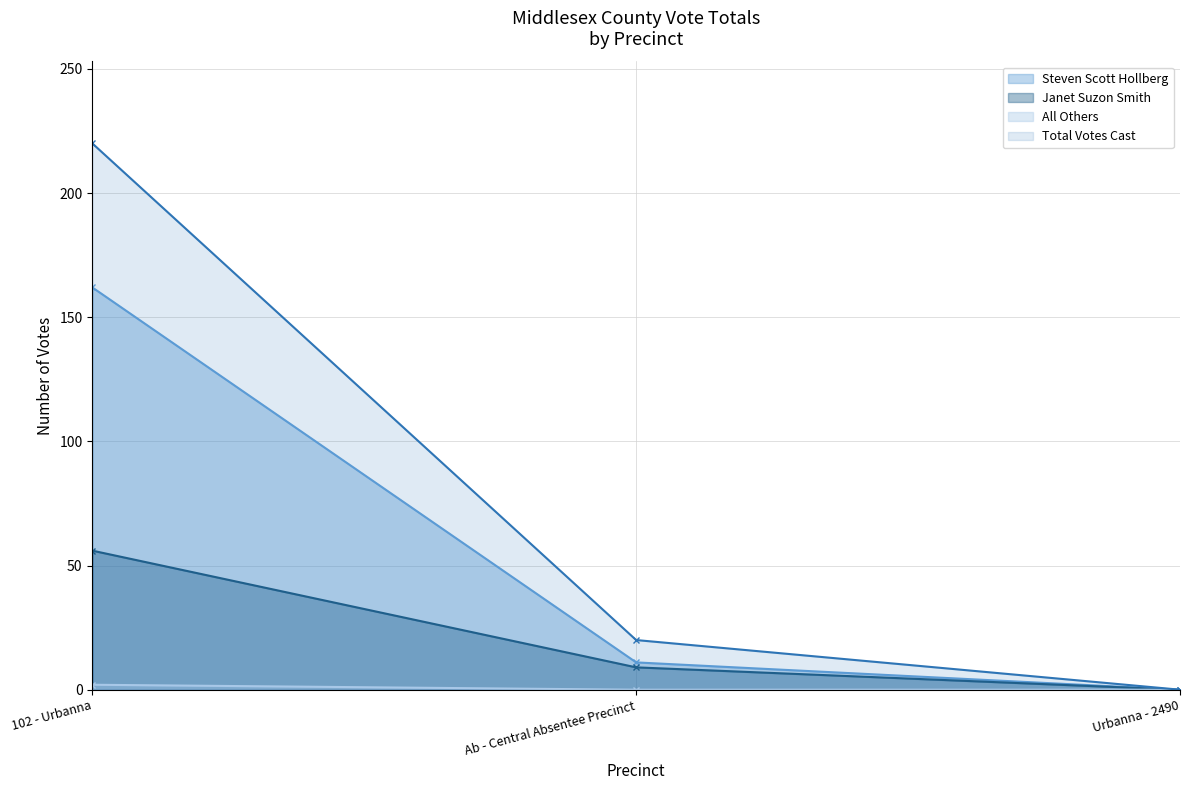

How many lines are shown in the chart?

4